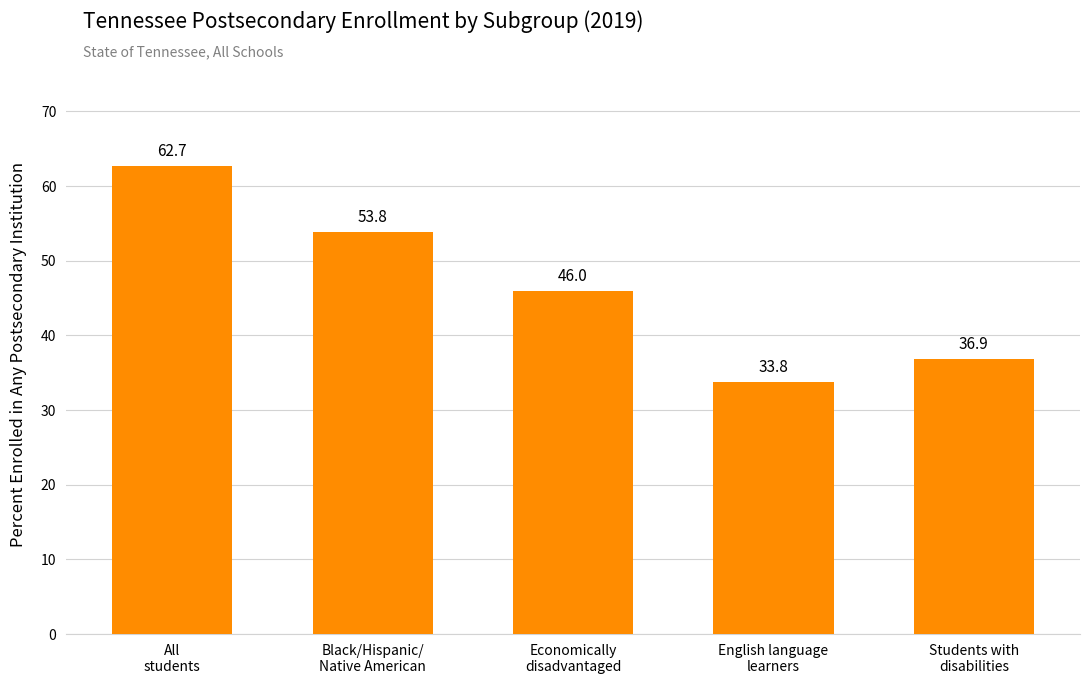

What position from the right is English language
learners?

2